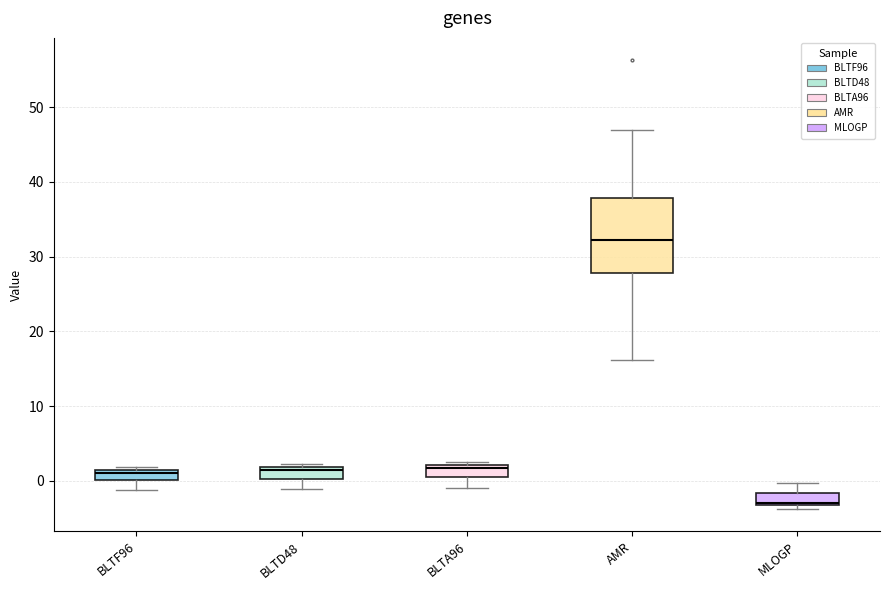

Which box has the lowest median line?

MLOGP